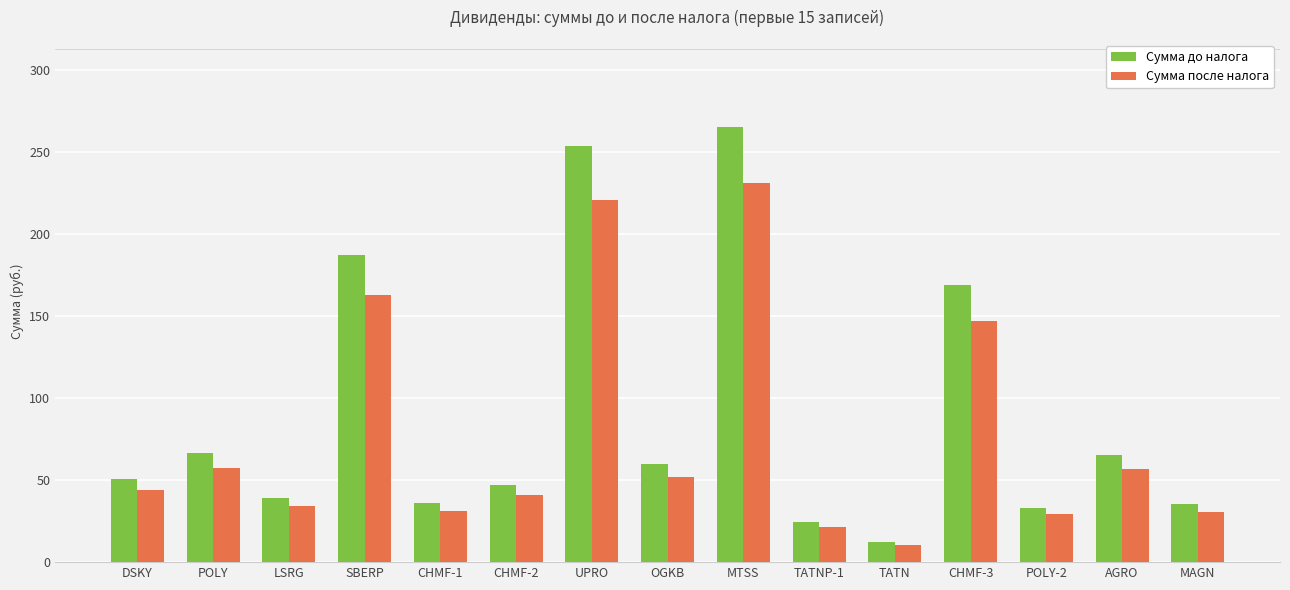

Rank the series by their maximum value, from highest to lowest.

Сумма до налога, Сумма после налога